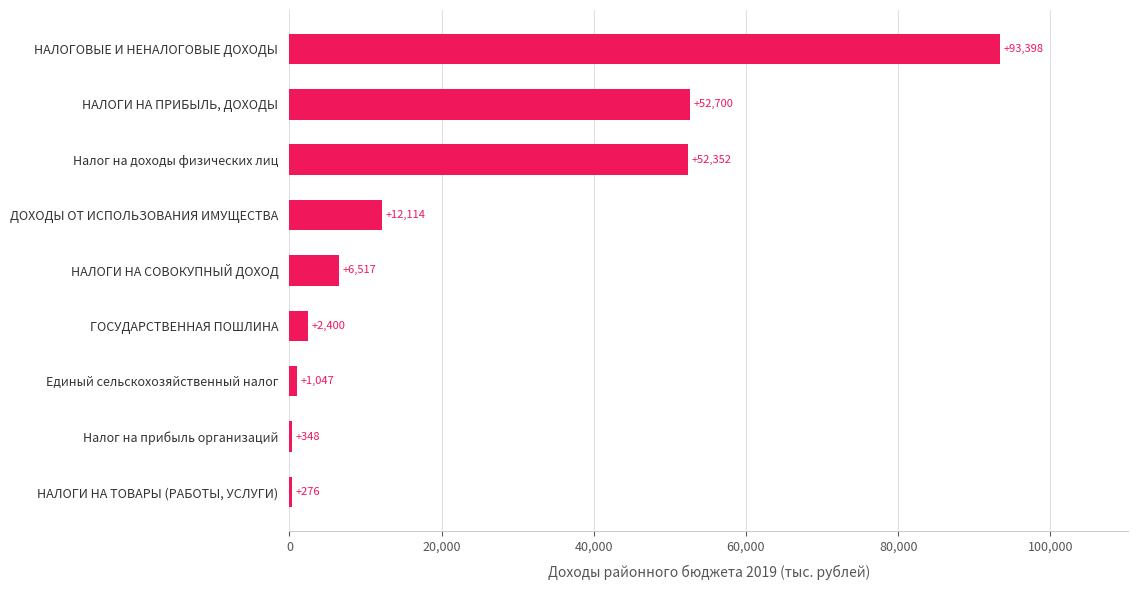

What is the sum of the values at Налог на доходы физических лиц and Единый сельскохозяйственный налог?

53399.0